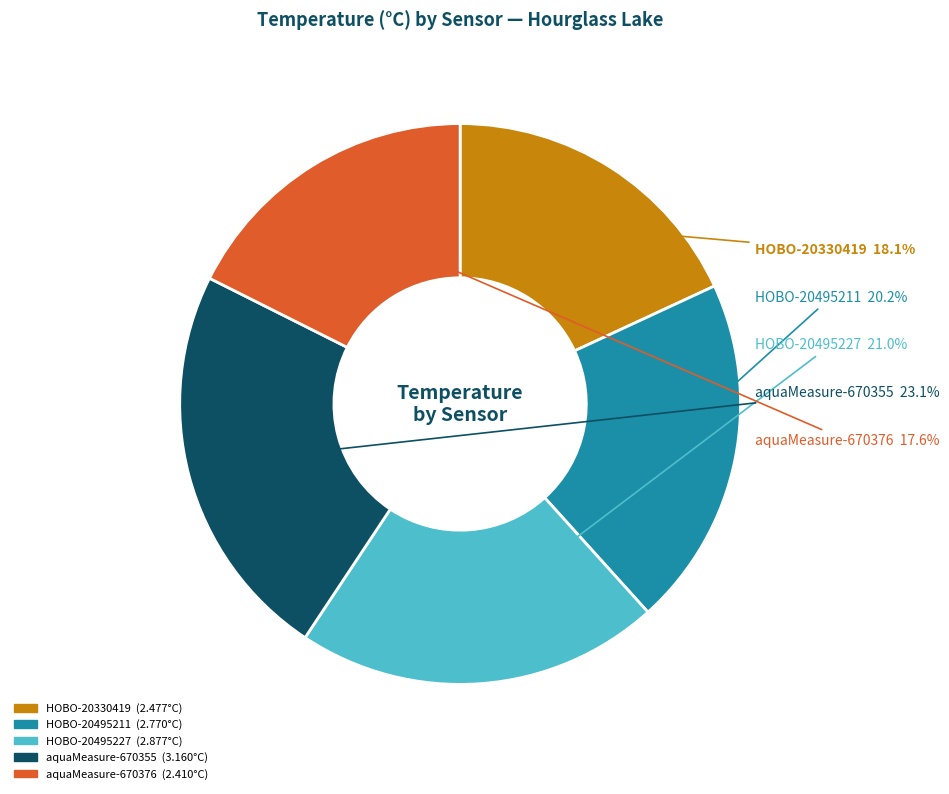

To the nearest percent, what is the combined percentage of HOBO-20495211 and HOBO-20495227?

41%